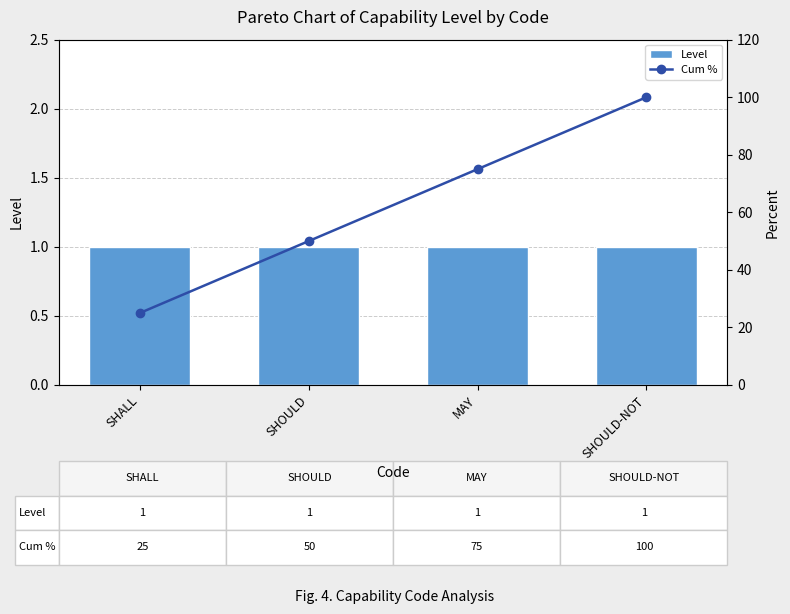

At which category does the chart reach its minimum across all series?

SHALL